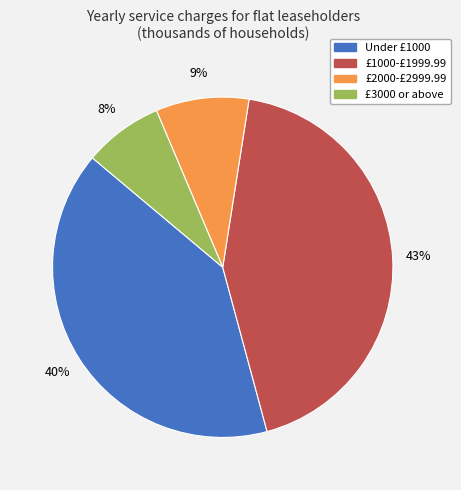

How many segments does this pie chart have?

4